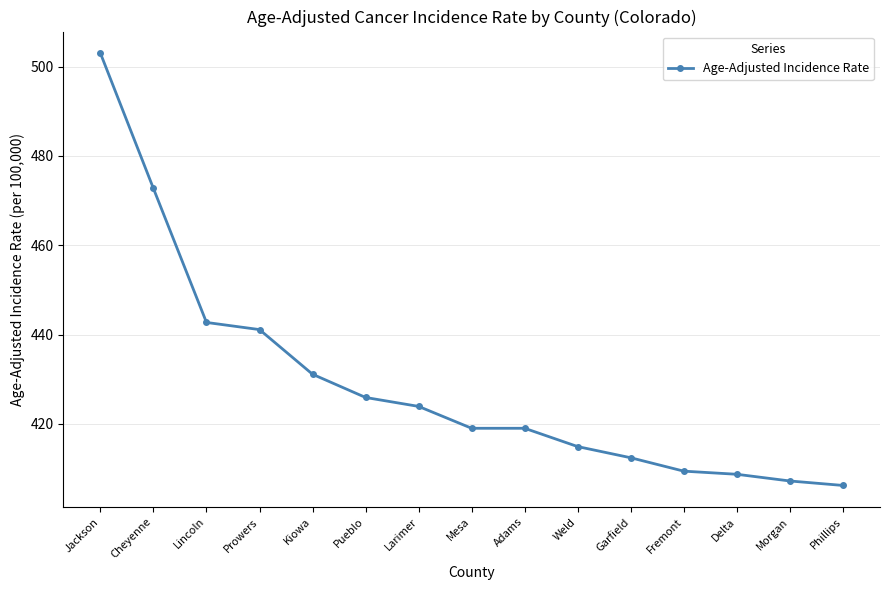

Count the number of data series in this chart.

1